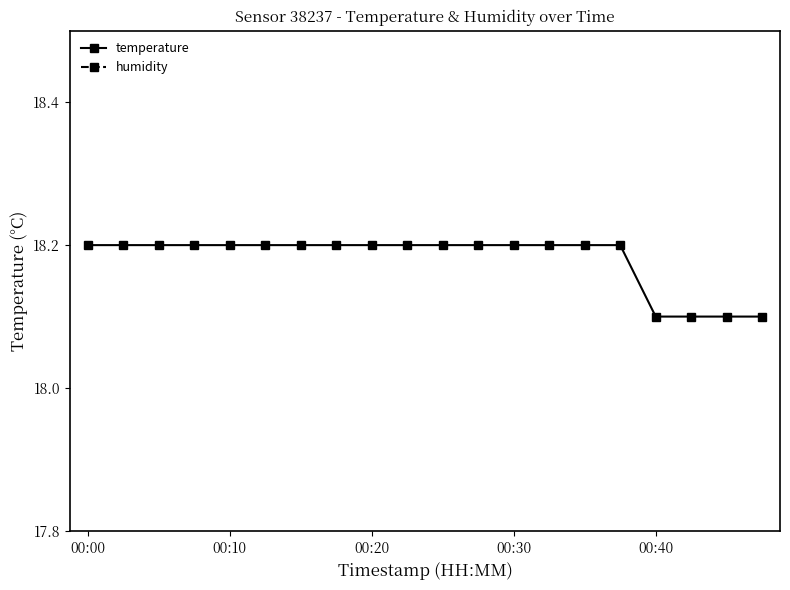

Where does the humidity series first go above 65?

00:00